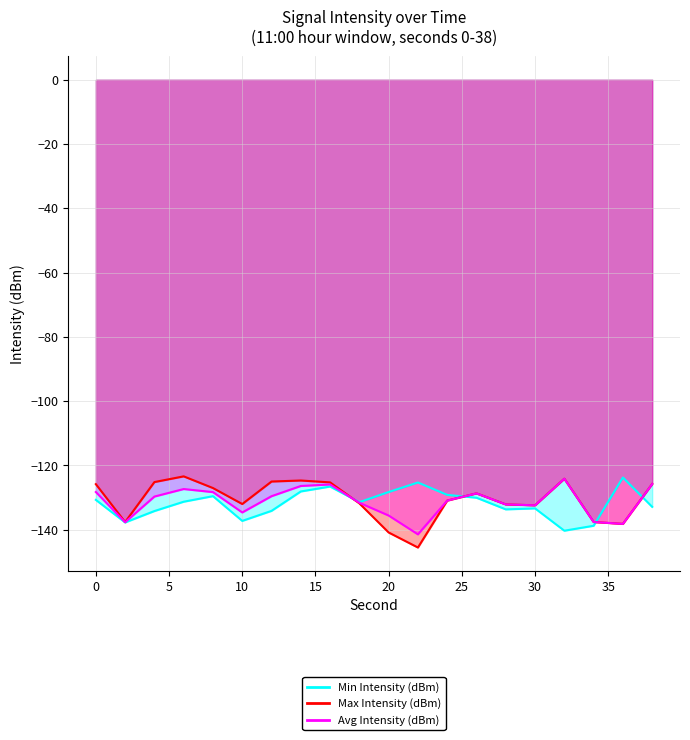

What value does the Max Intensity (dBm) series have at 8?

-127.0